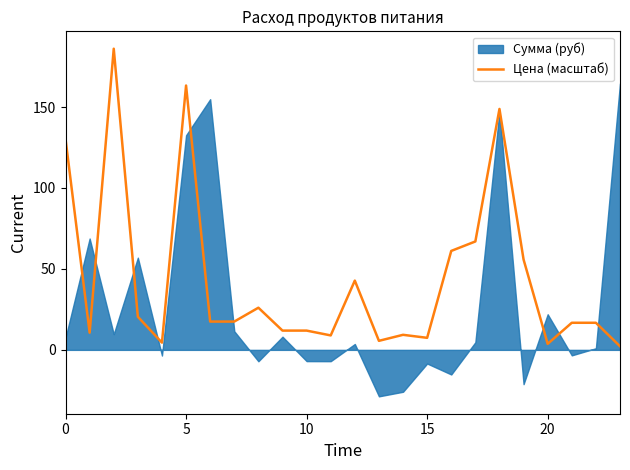

Reading right to left, extract all data points from this chart.

2.2	16.7	16.7	3.7	55.8	148.8	67.0	61.1	7.4	9.3	5.6	42.8	8.9	11.9	11.9	26.0	17.5	17.5	163.3	4.5	20.5	186.0	10.6	130.2